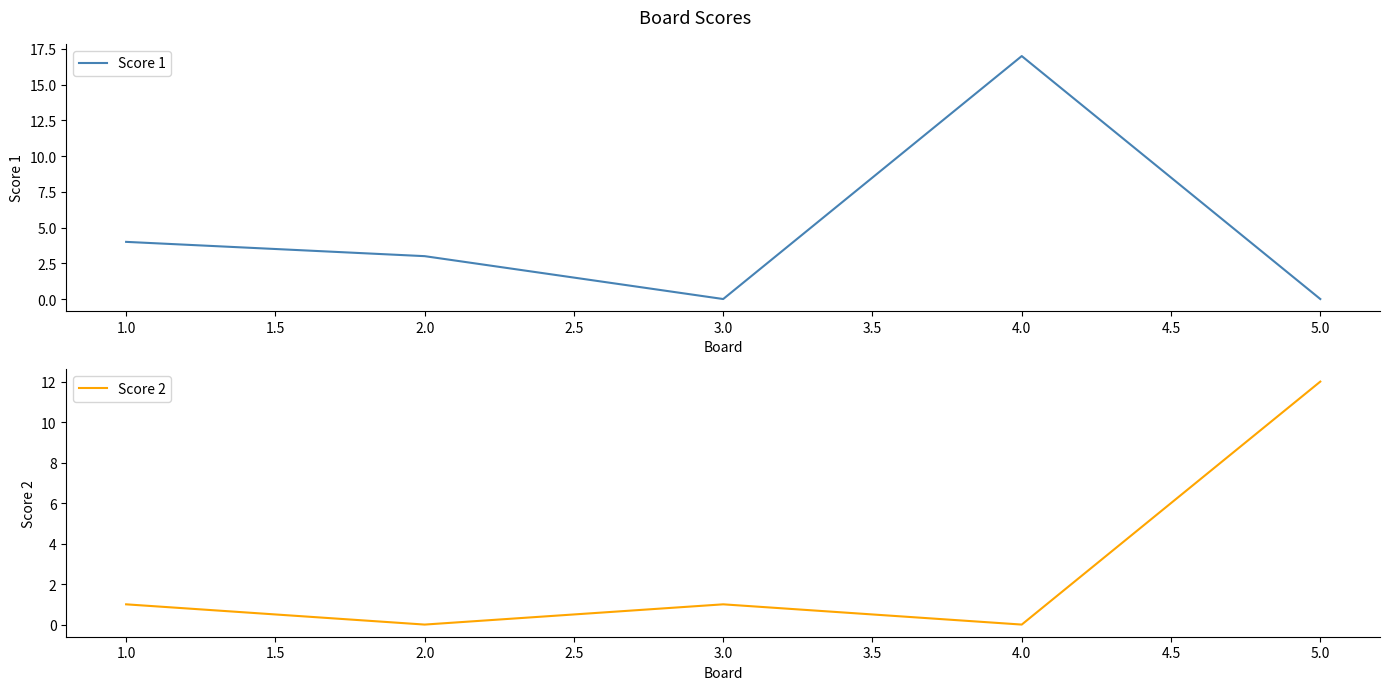

Is it true that Score 1 equals 4 at 1.0?

True